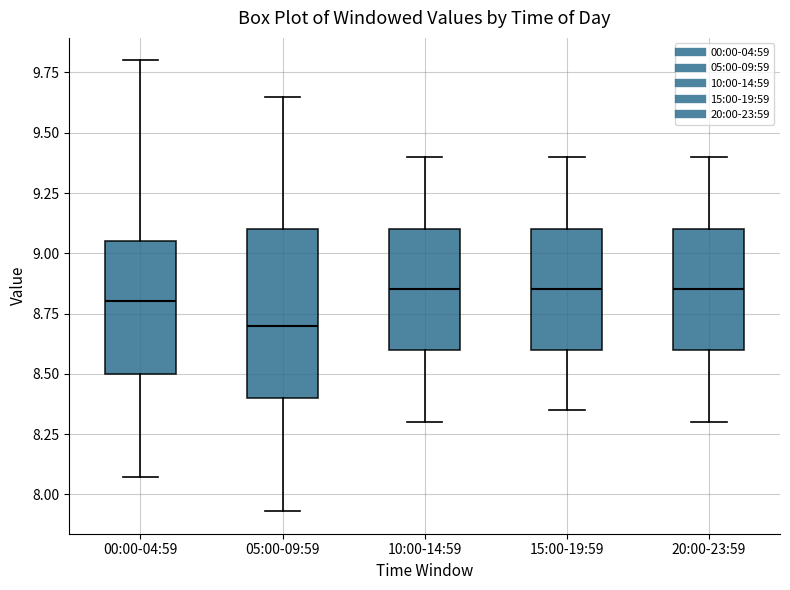

Reading left to right, transcribe this box plot: for each box, give where its median line is, the range the box spans, and where its two whiskers end, as read against the y-axis. The values are not printed on the chart, so give them approximately, as read against the axis.

00:00-04:59: median 8.80, box 8.50 to 9.05, whiskers 8.05 to 9.80
05:00-09:59: median 8.70, box 8.40 to 9.10, whiskers 7.95 to 9.65
10:00-14:59: median 8.85, box 8.60 to 9.10, whiskers 8.30 to 9.40
15:00-19:59: median 8.85, box 8.60 to 9.10, whiskers 8.35 to 9.40
20:00-23:59: median 8.85, box 8.60 to 9.10, whiskers 8.30 to 9.40